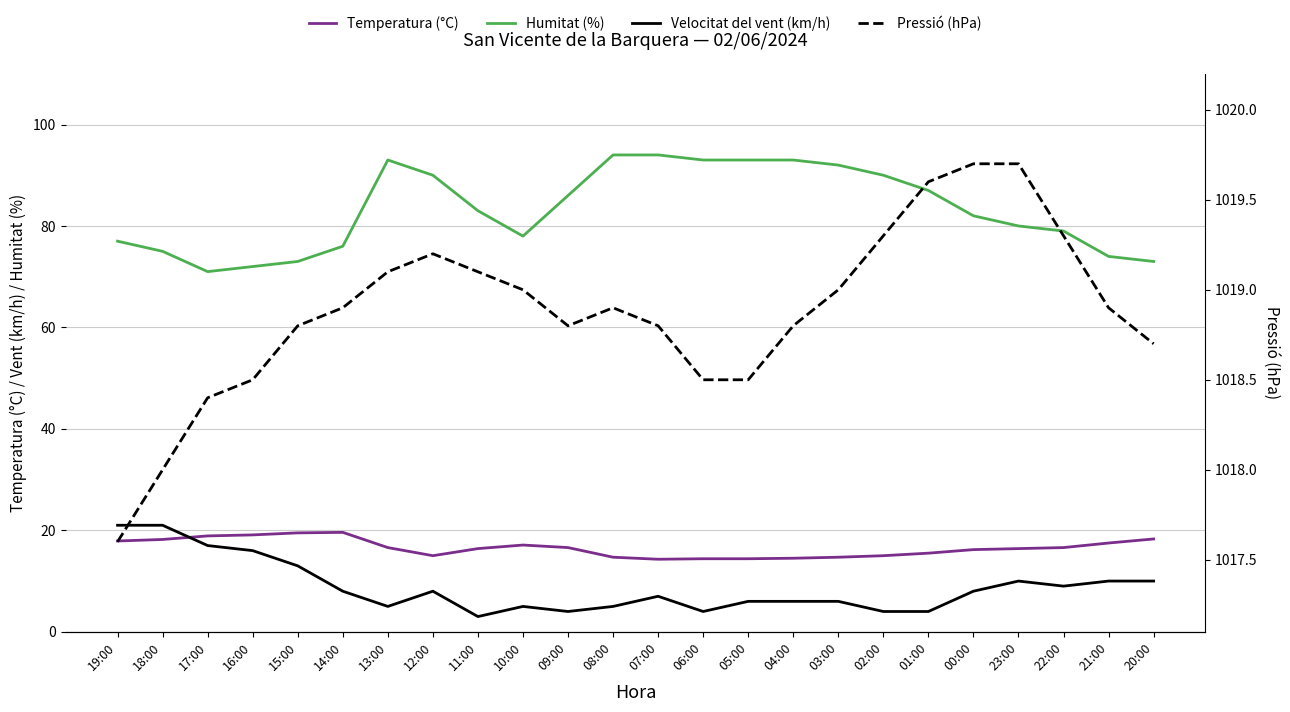

How many lines are shown in the chart?

4